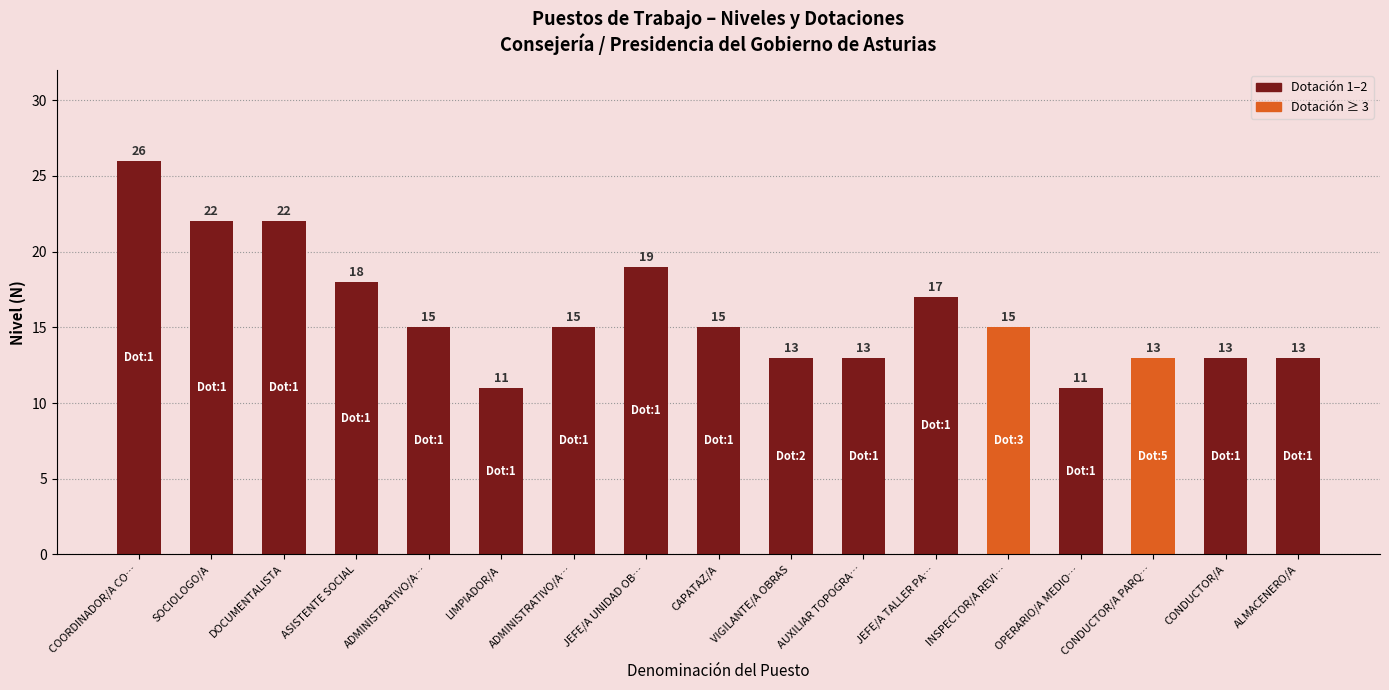

What is the difference between the values at COORDINADOR/A CO… and VIGILANTE/A OBRAS?

13